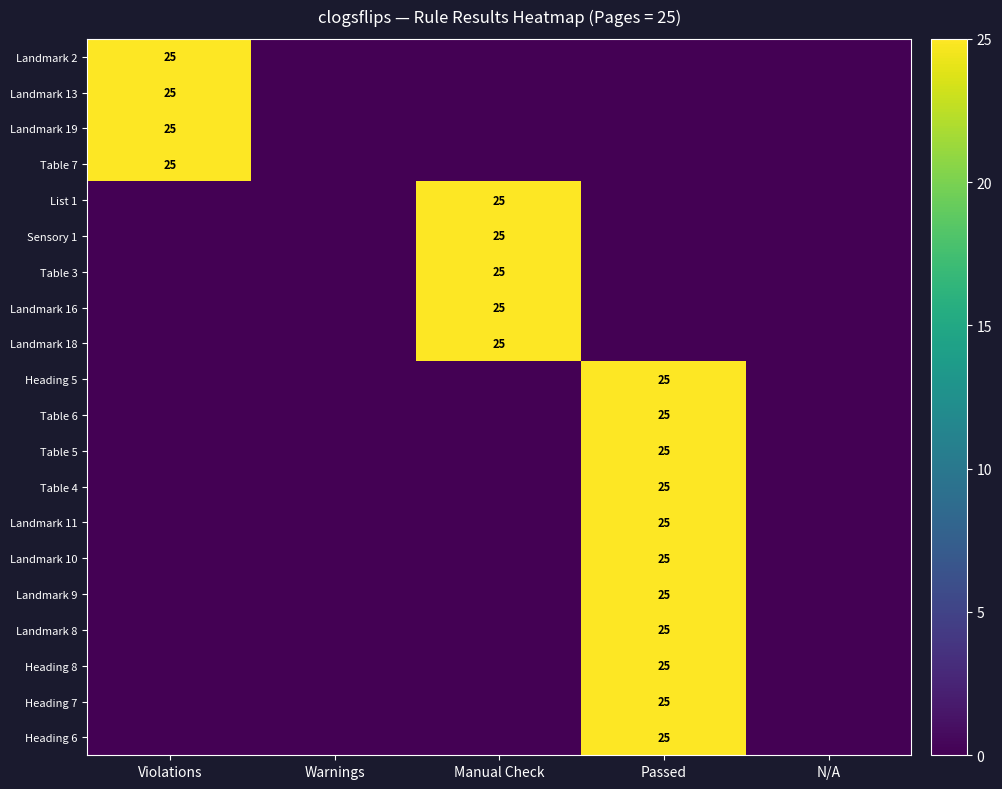

The Landmark 18 series shows 25 at Manual Check. True or false?

True